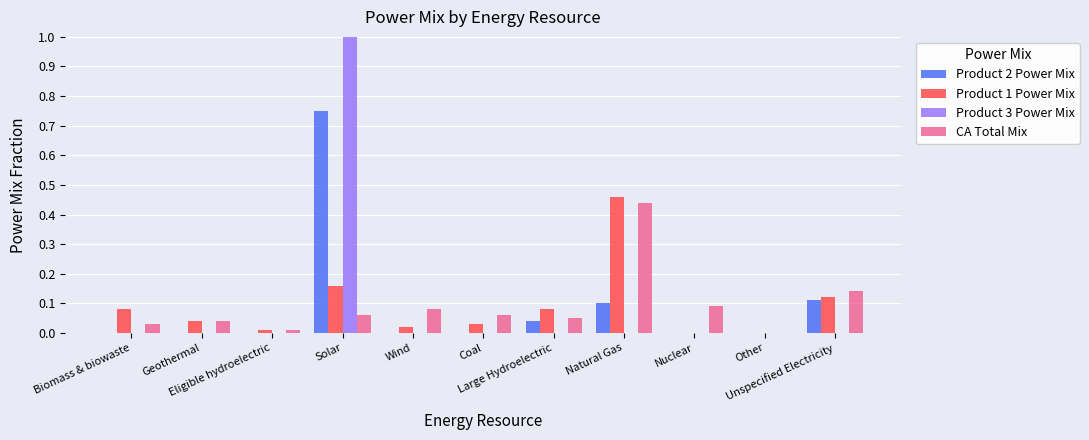

What is the maximum value shown in the chart?

1.0